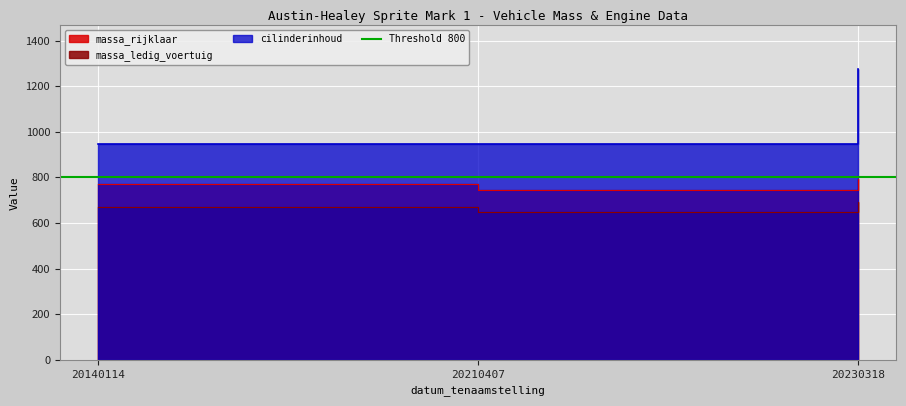

At which label is cilinderinhoud closest to 1111?

20140114